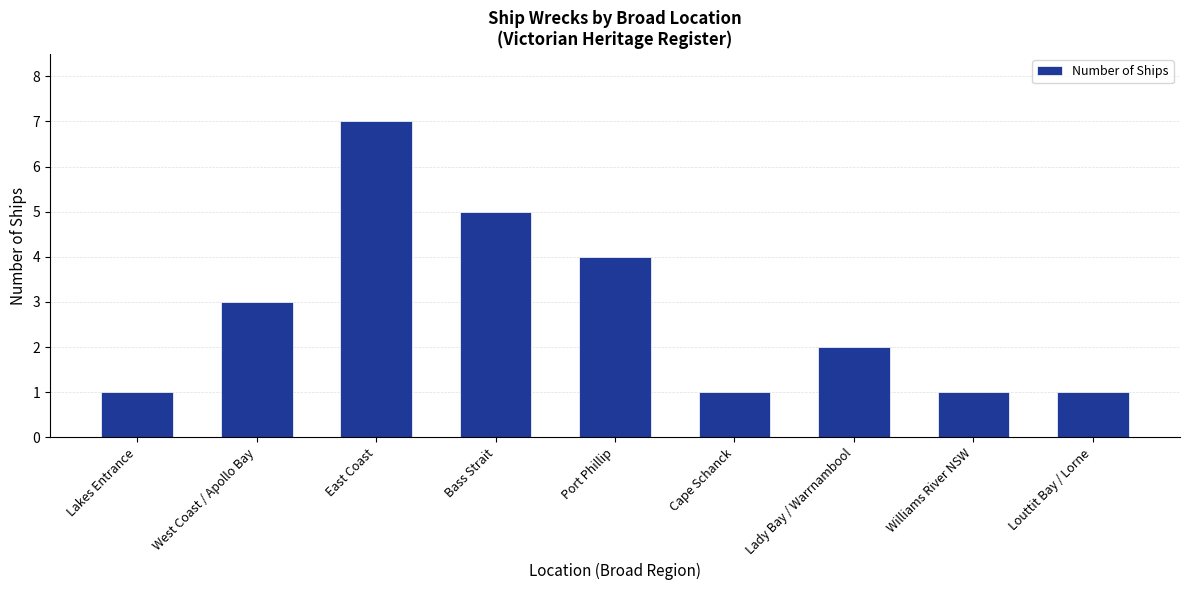

What position from the right is West Coast / Apollo Bay?

8